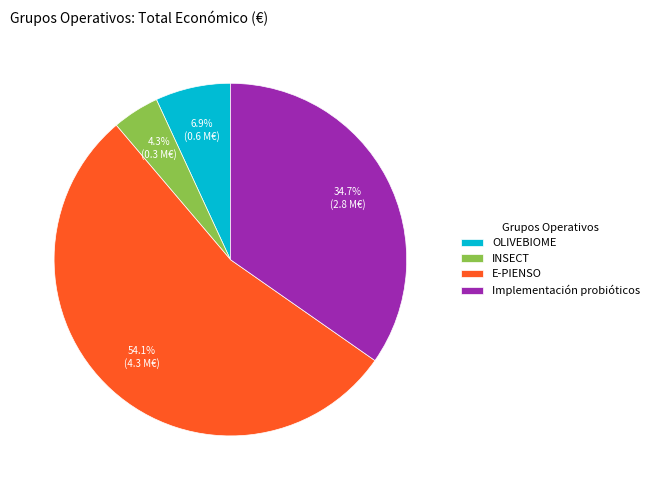

To the nearest percent, what is the average slice percentage?

25%